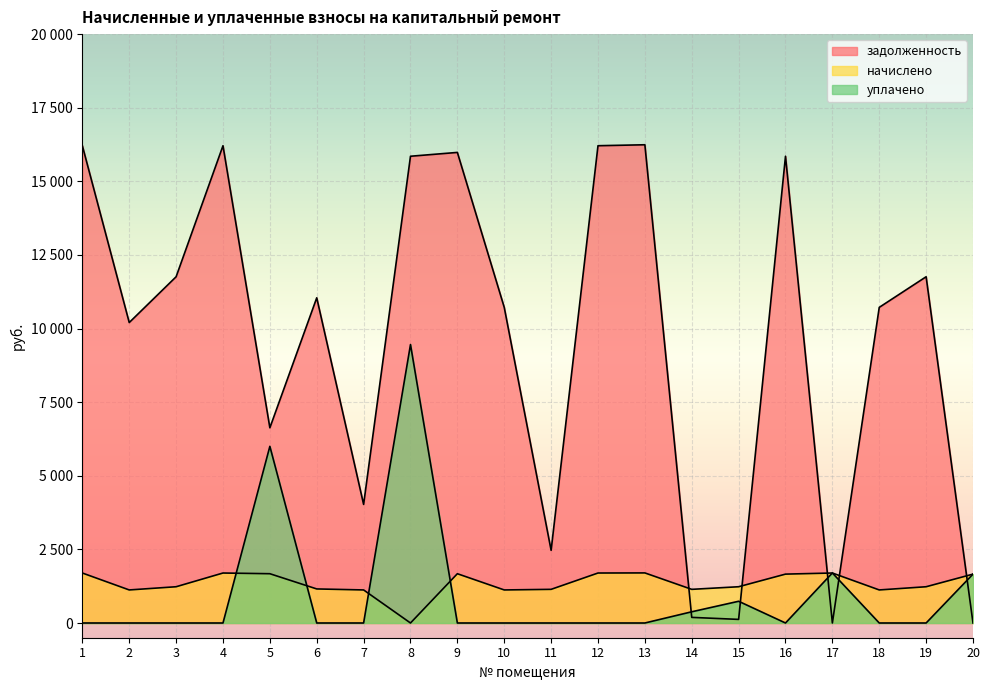

What is the difference between the highest and lowest values at 1?

16209.5